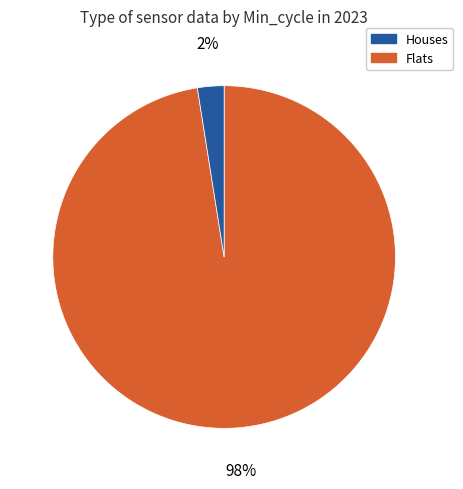

Does any single category account for the majority?

Yes